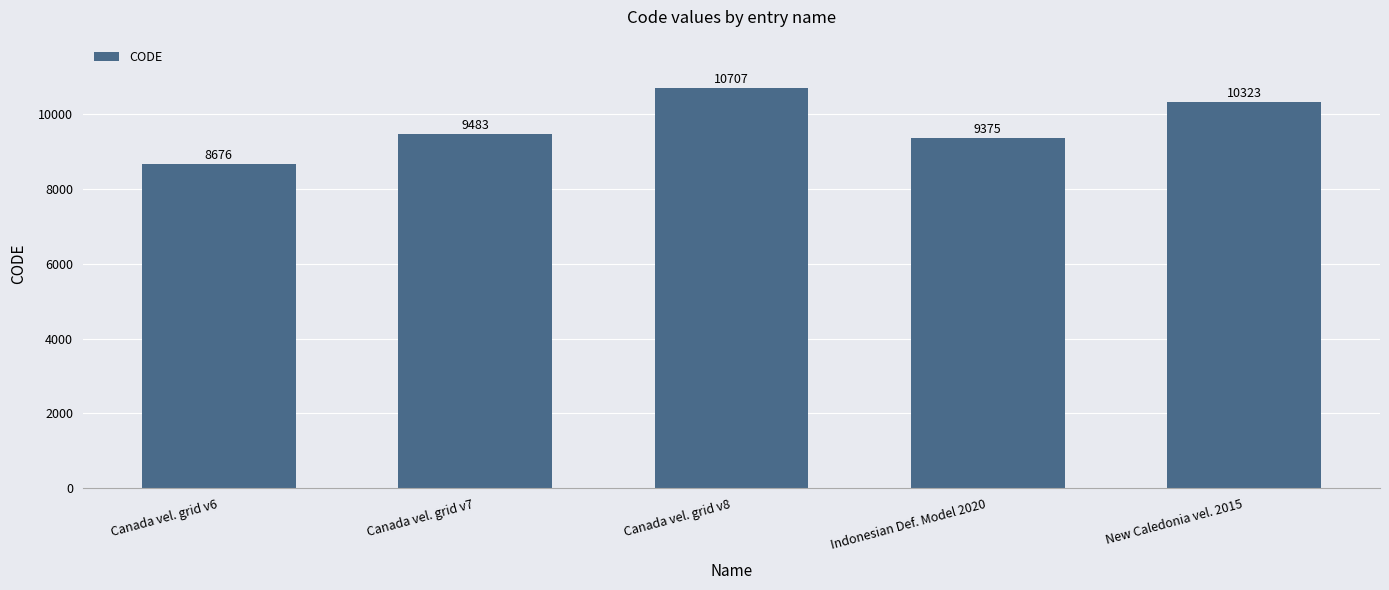

Does the chart contain any negative values?

No